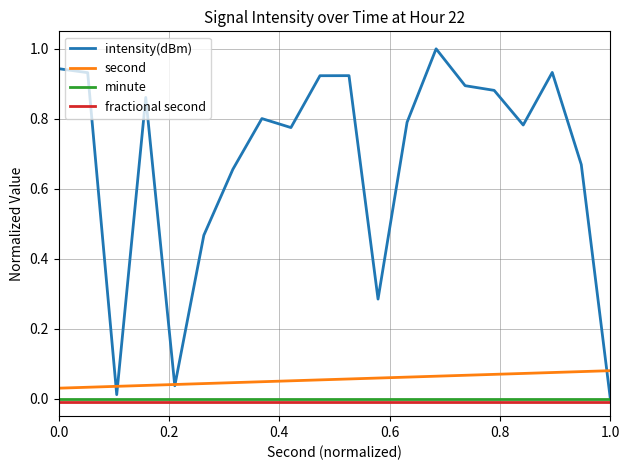

True or false: fractional second and minute cross at least once.

False